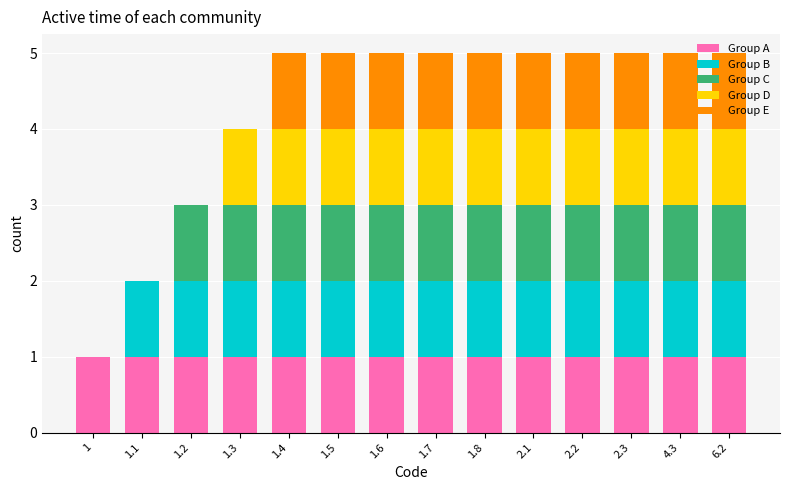

What is the total value across all series at 1.8?

5